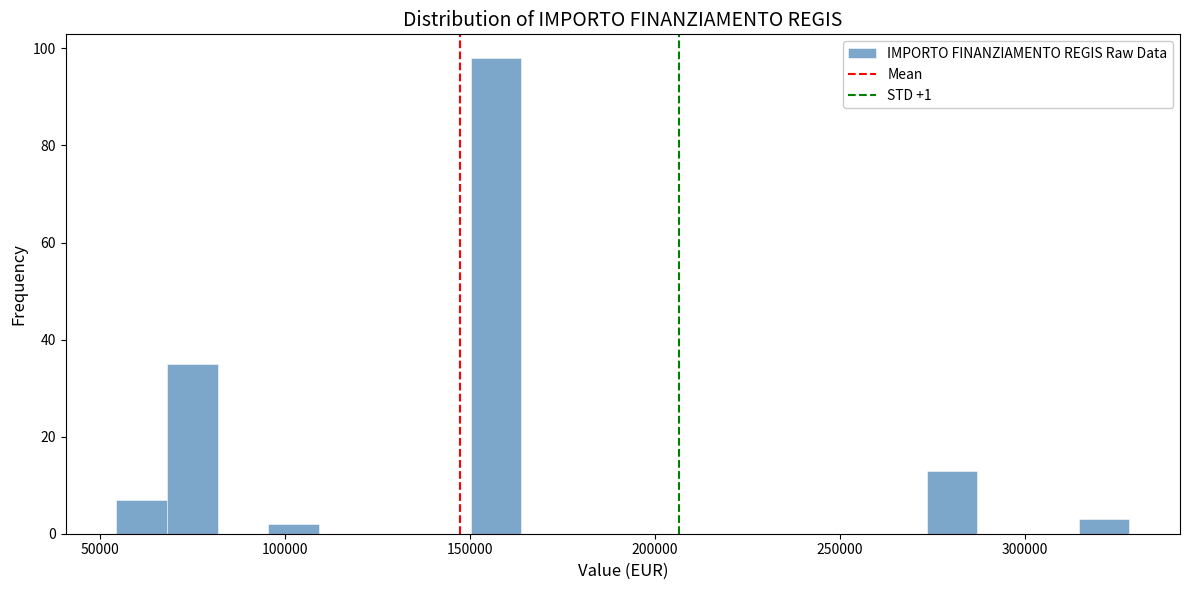

Read against the x-axis, roughly where is the centre of the tallest bar?

155000